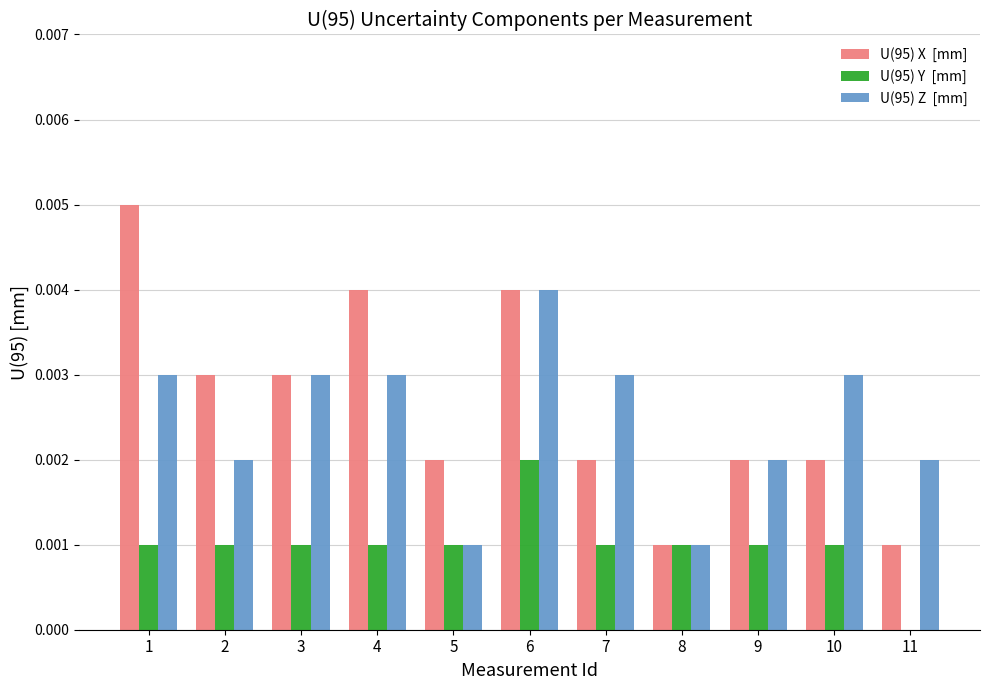

At which category is the sum across all series the highest?

6